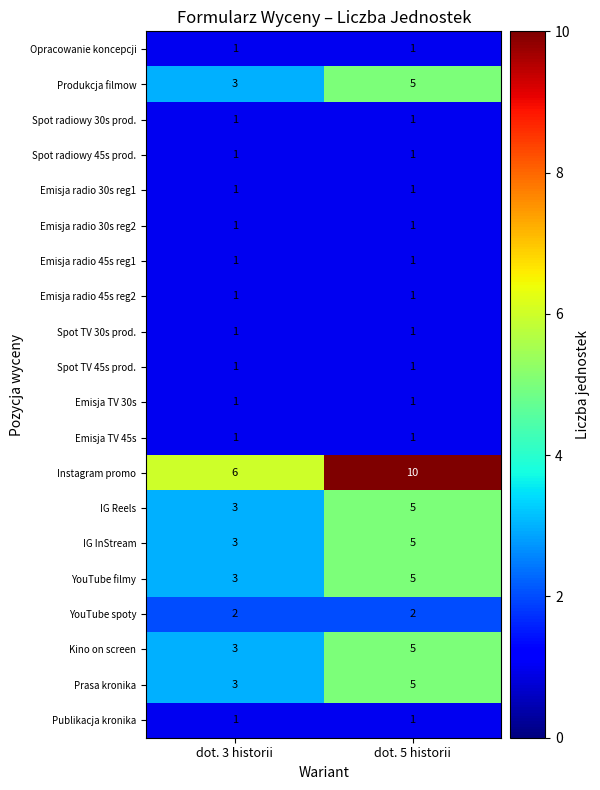

What is the minimum value for Prasa kronika?

3